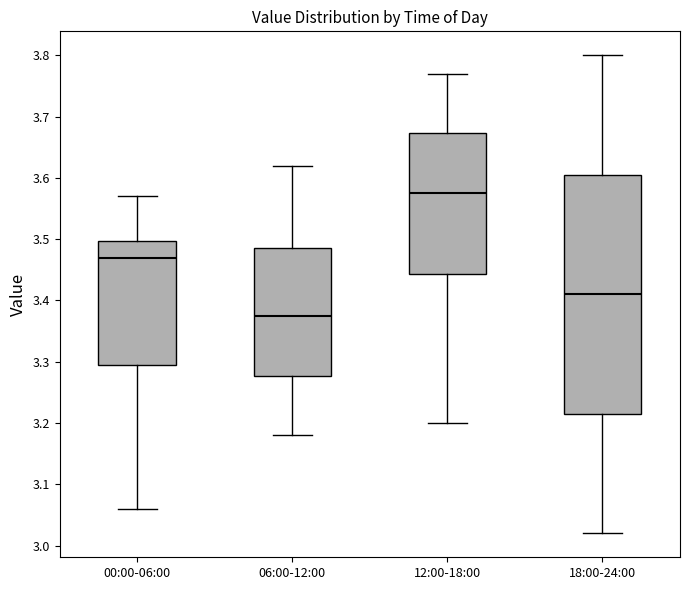

Reading left to right, transcribe this box plot: for each box, give where its median line is, the range the box spans, and where its two whiskers end, as read against the y-axis. The values are not printed on the chart, so give them approximately, as read against the axis.

00:00-06:00: median 3.47, box 3.30 to 3.50, whiskers 3.06 to 3.57
06:00-12:00: median 3.38, box 3.28 to 3.49, whiskers 3.18 to 3.62
12:00-18:00: median 3.58, box 3.44 to 3.67, whiskers 3.20 to 3.77
18:00-24:00: median 3.41, box 3.22 to 3.61, whiskers 3.02 to 3.80